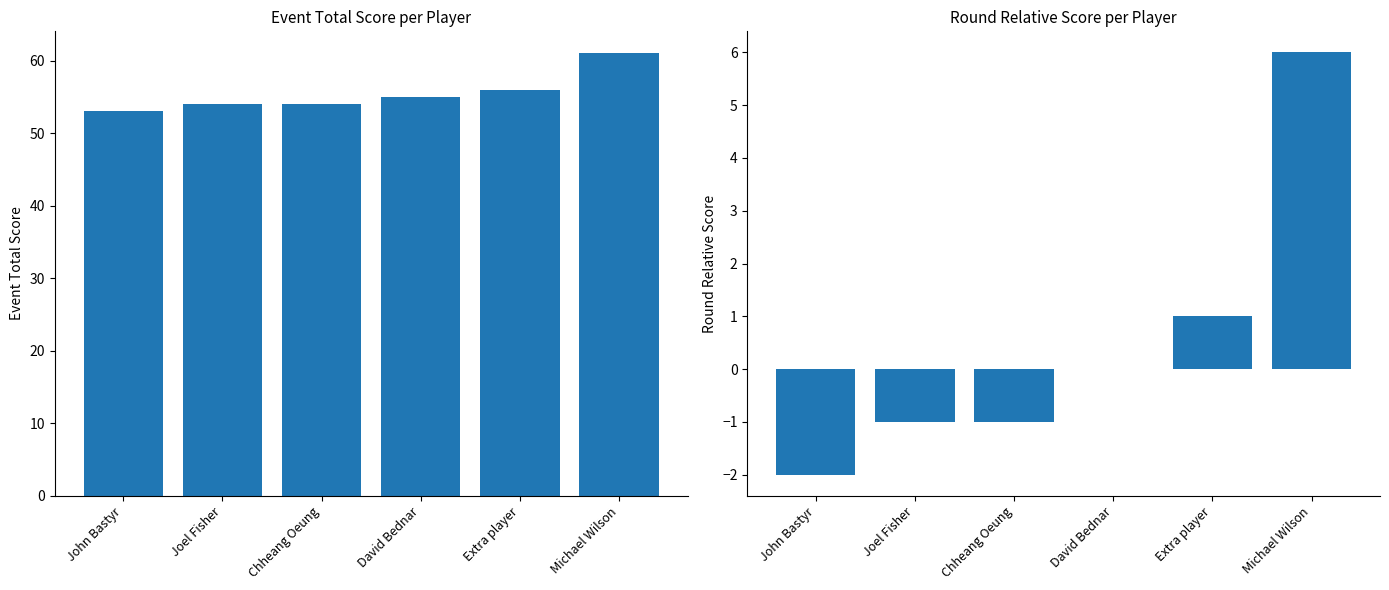

True or false: round_relative_score has a value of 0 at David Bednar.

True